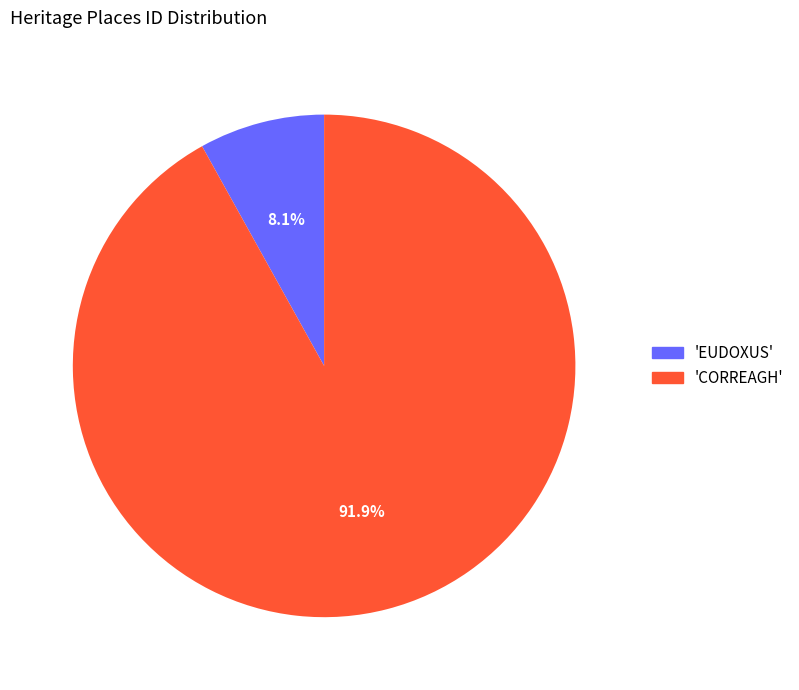

Does any single category account for the majority?

Yes